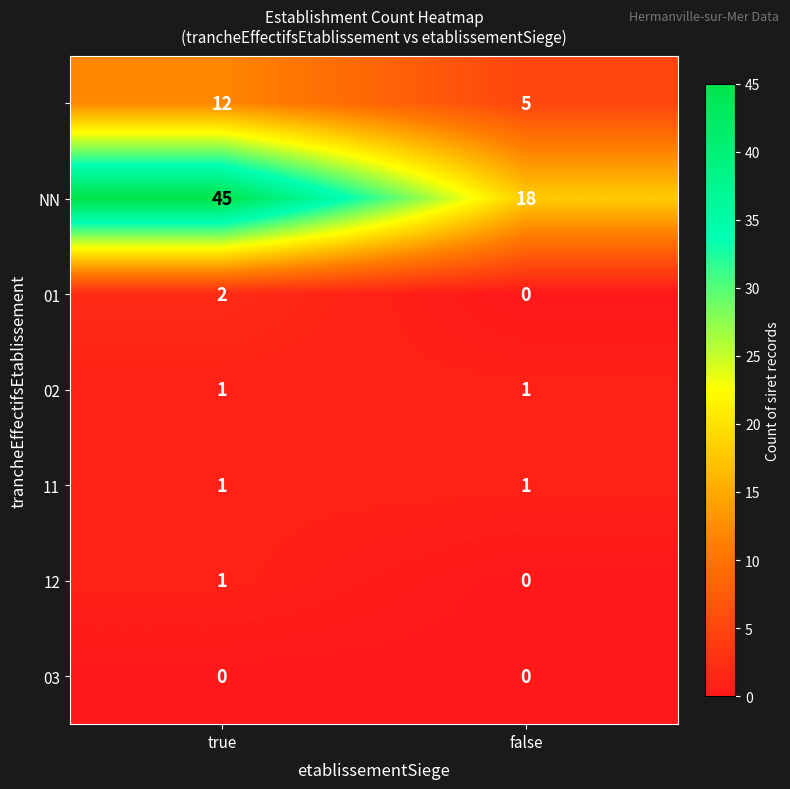

At which category is the sum across all series the highest?

true